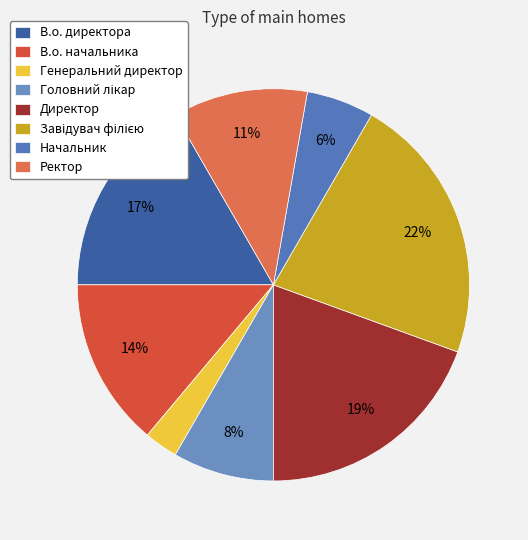

How many slices are in this pie chart?

8